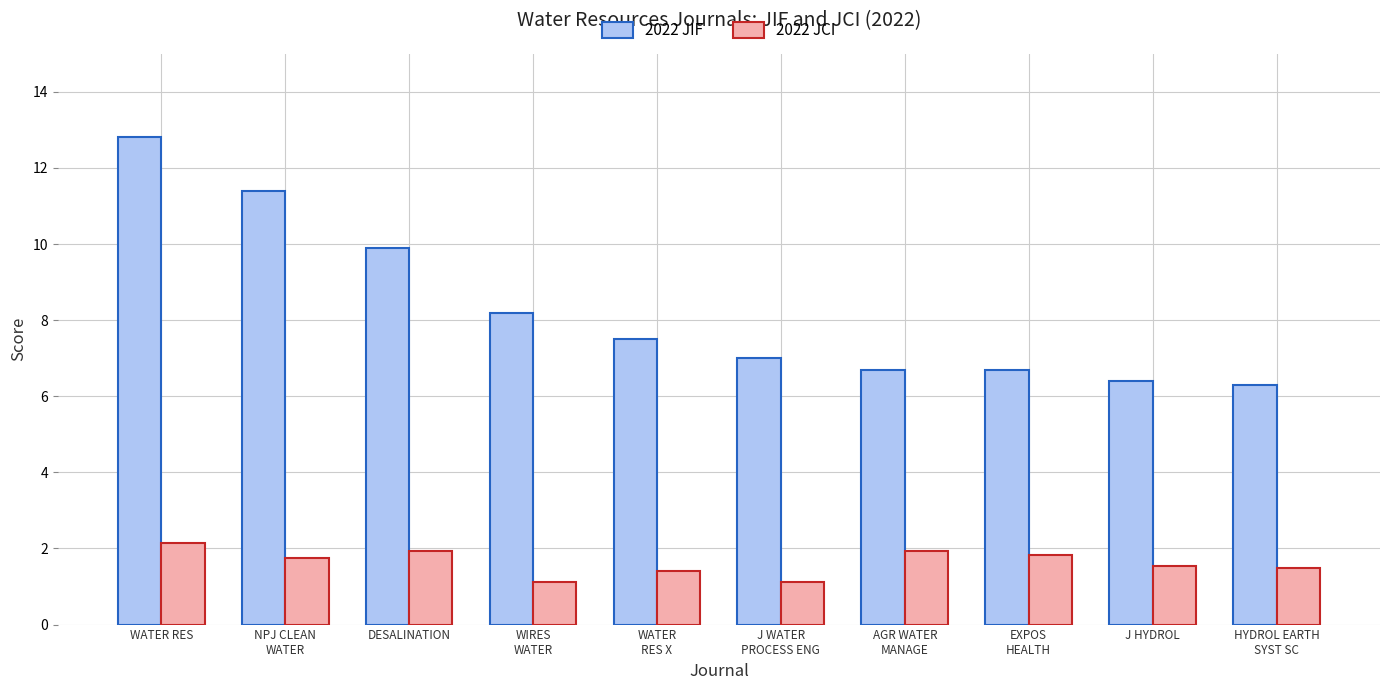

What is the greatest value displayed?

12.8